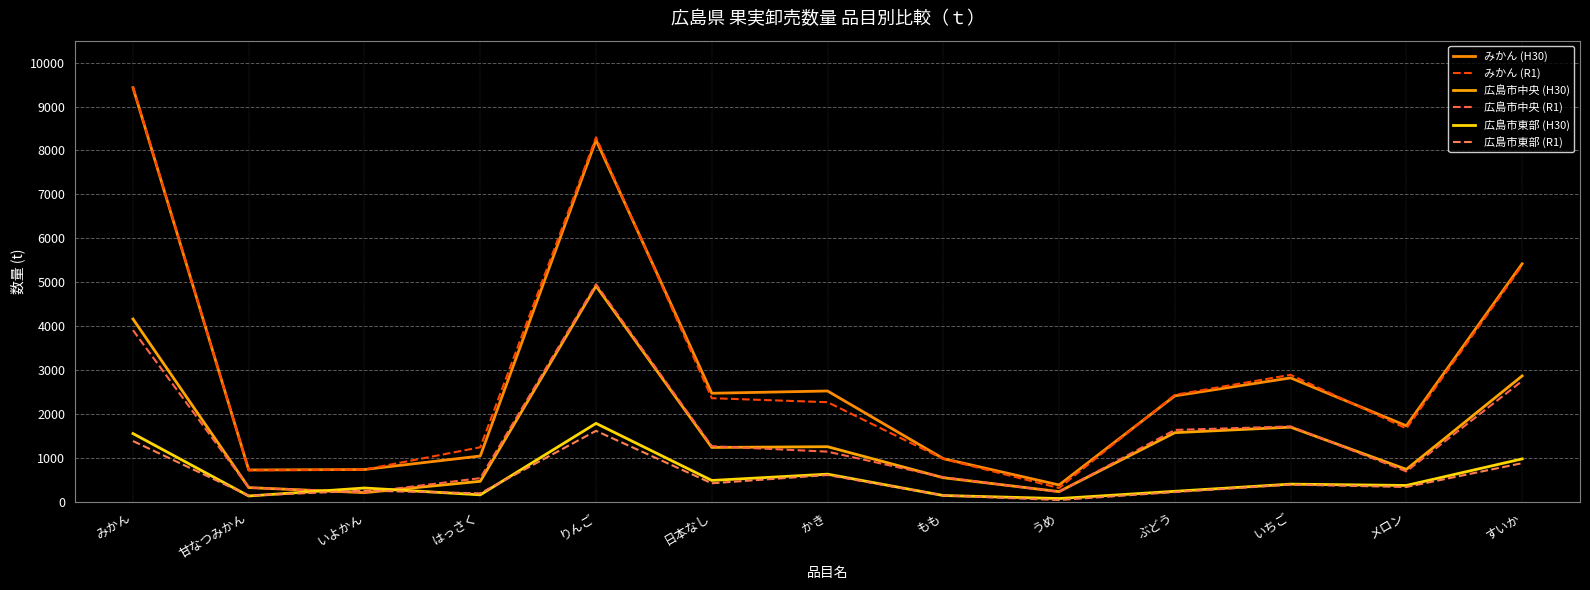

What position from the left is いちご?

11